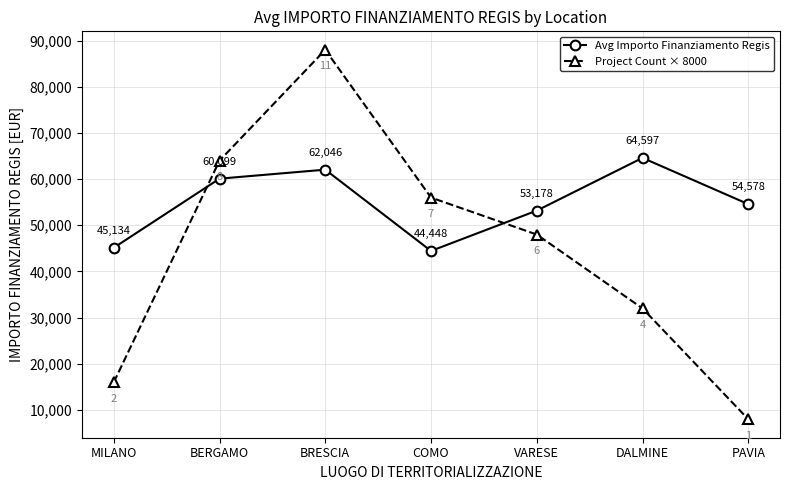

What is the highest value of the Project Count × 8000 series?

88000.0